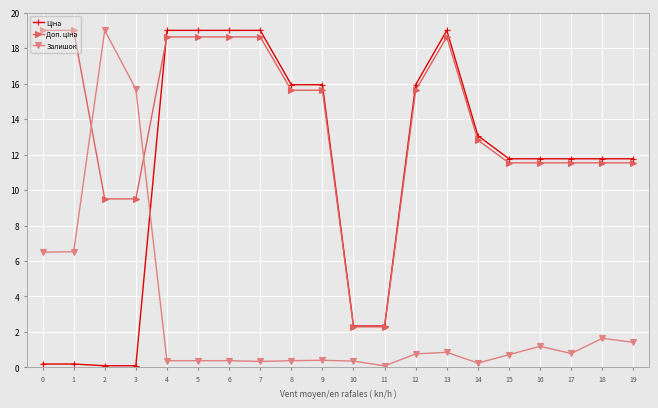

What is the greatest value displayed?

19.0